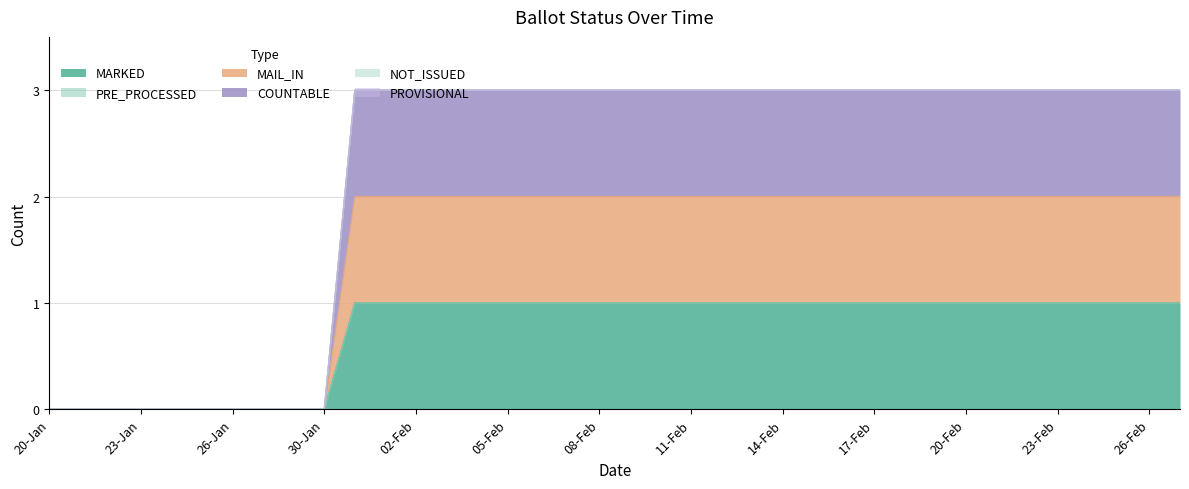

At how many categories does at least one series exceed 0?

28